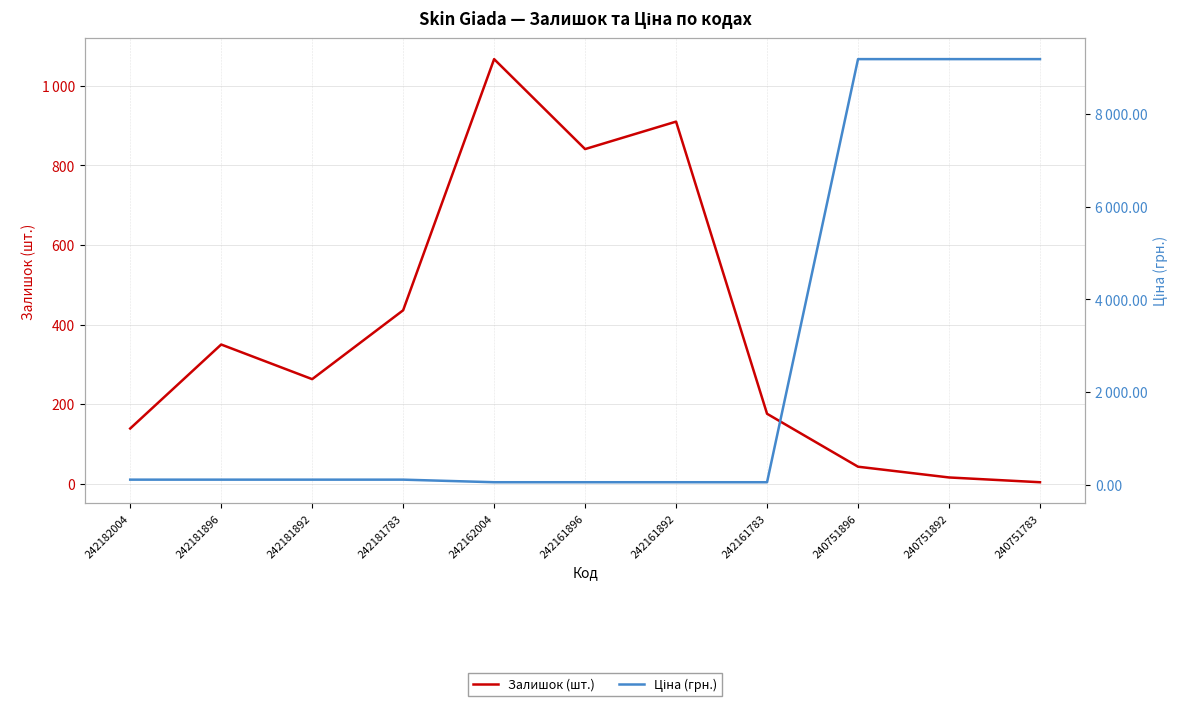

What is the total value across all series at 242182004?

250.7